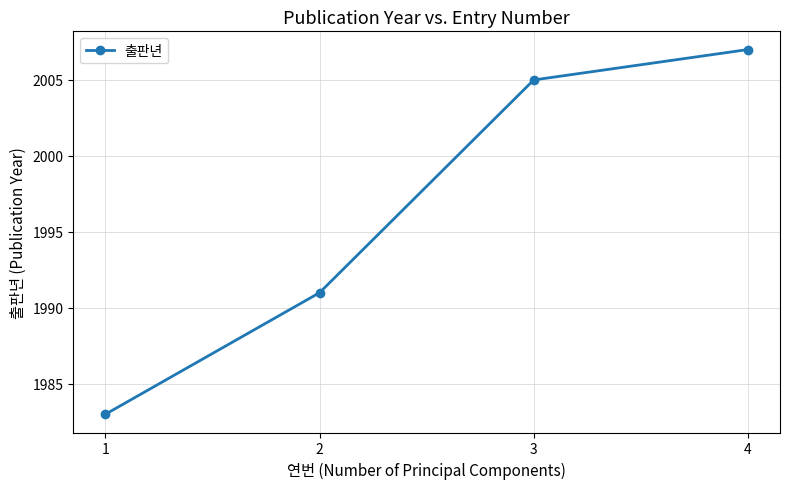

What is the ratio of the value at 4 to the value at 3?

1.0